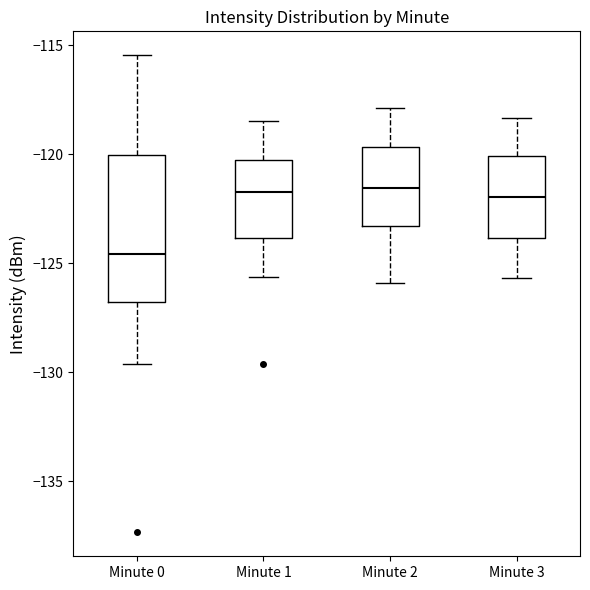

Reading left to right, transcribe this box plot: for each box, give where its median line is, the range the box spans, and where its two whiskers end, as read against the y-axis. The values are not printed on the chart, so give them approximately, as read against the axis.

Minute 0: median -124.5, box -127.0 to -120.0, whiskers -129.5 to -115.5
Minute 1: median -121.5, box -124.0 to -120.5, whiskers -125.5 to -118.5
Minute 2: median -121.5, box -123.5 to -119.5, whiskers -126.0 to -118.0
Minute 3: median -122.0, box -124.0 to -120.0, whiskers -125.5 to -118.5